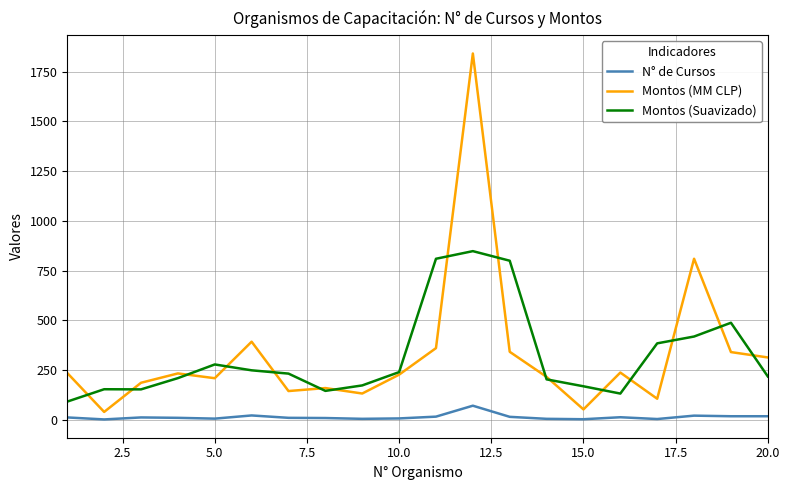

What are all the series names shown in the legend?

N° de Cursos, Montos (MM CLP), Montos (Suavizado)